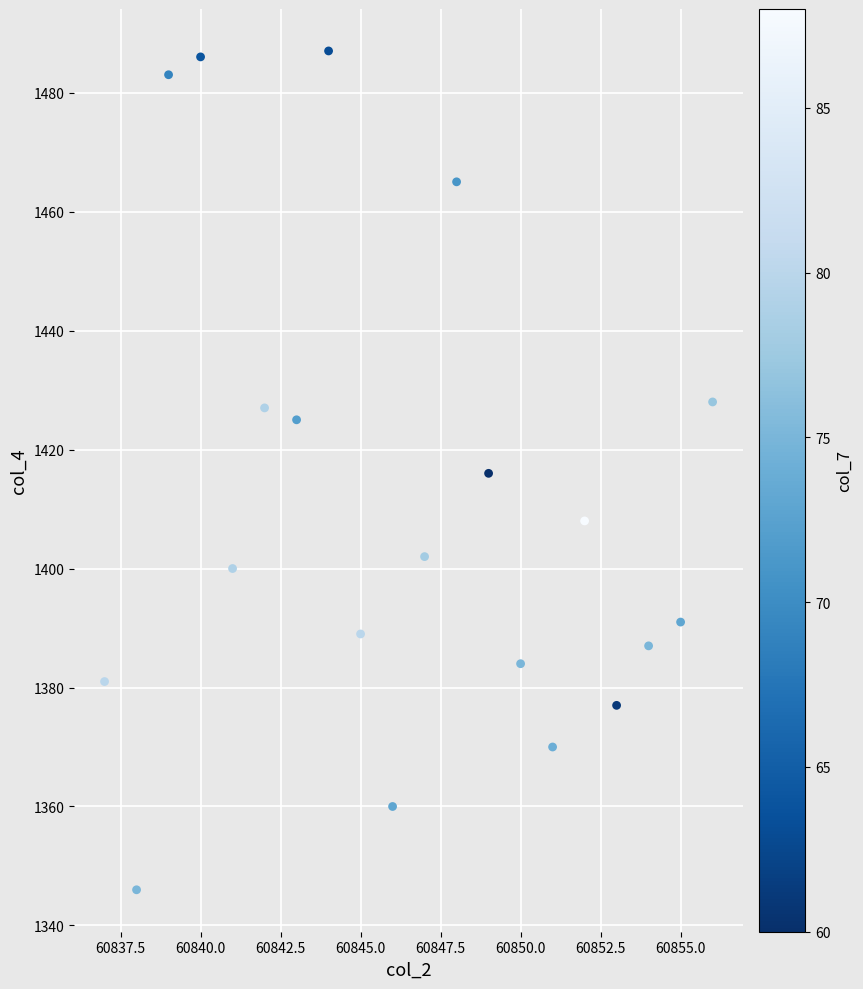

What is the range of Y values (max minus min)?

141